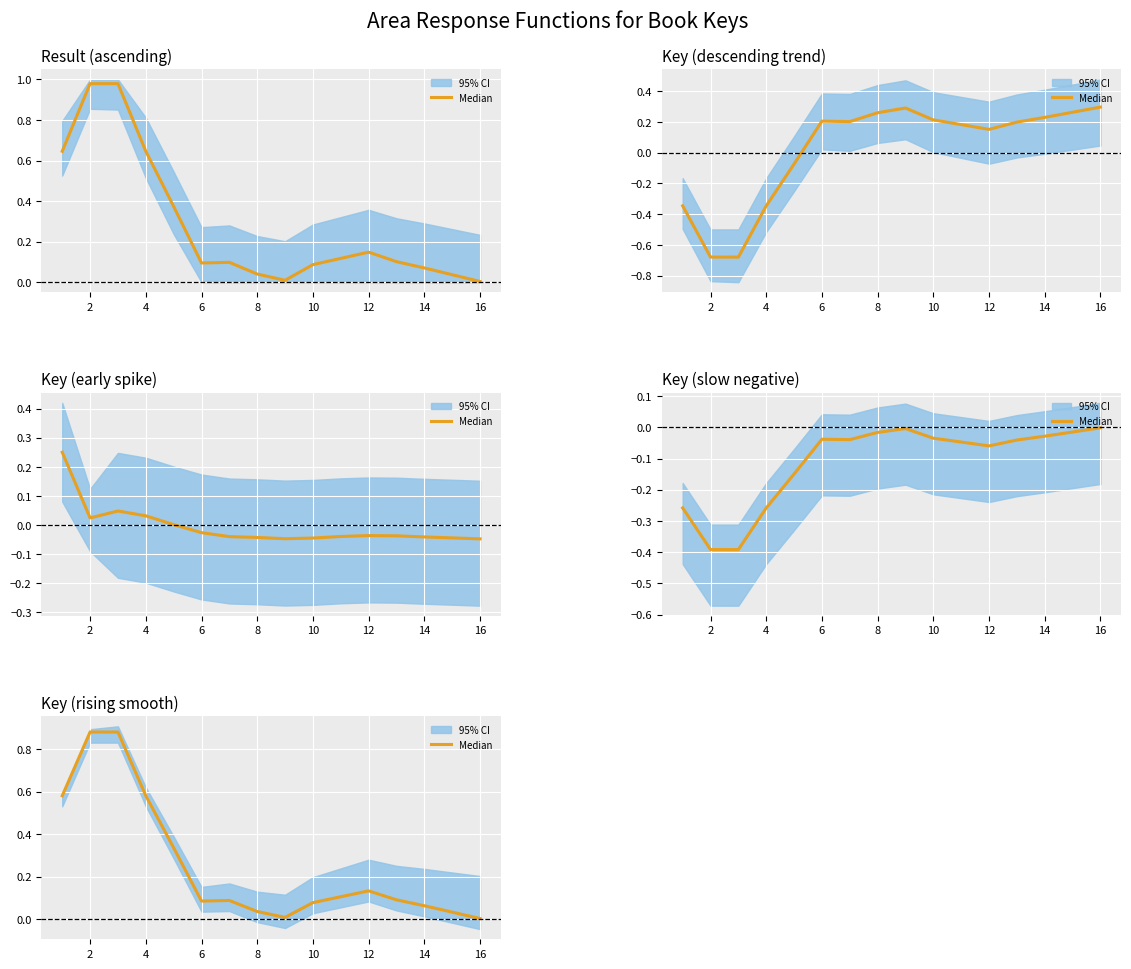

What is the sum of all values?

4.0